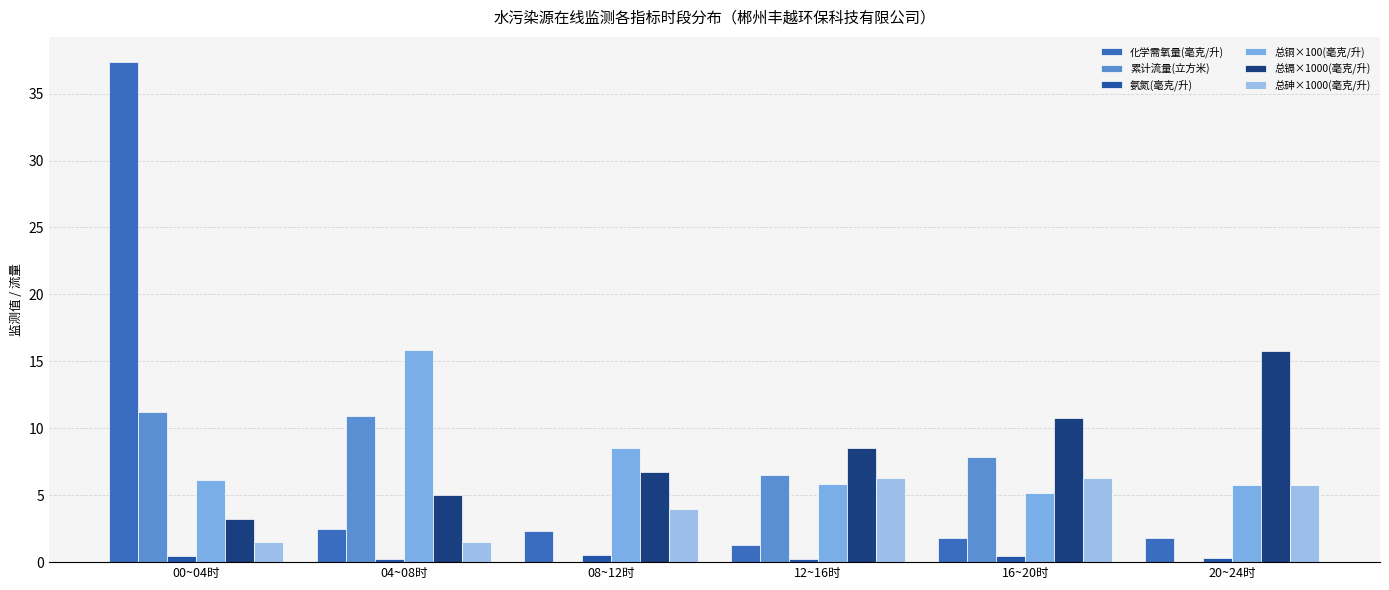

Is the value of 总铜×100(毫克/升) at 00~04时 greater than the value of 总镉×1000(毫克/升) at 12~16时?

No